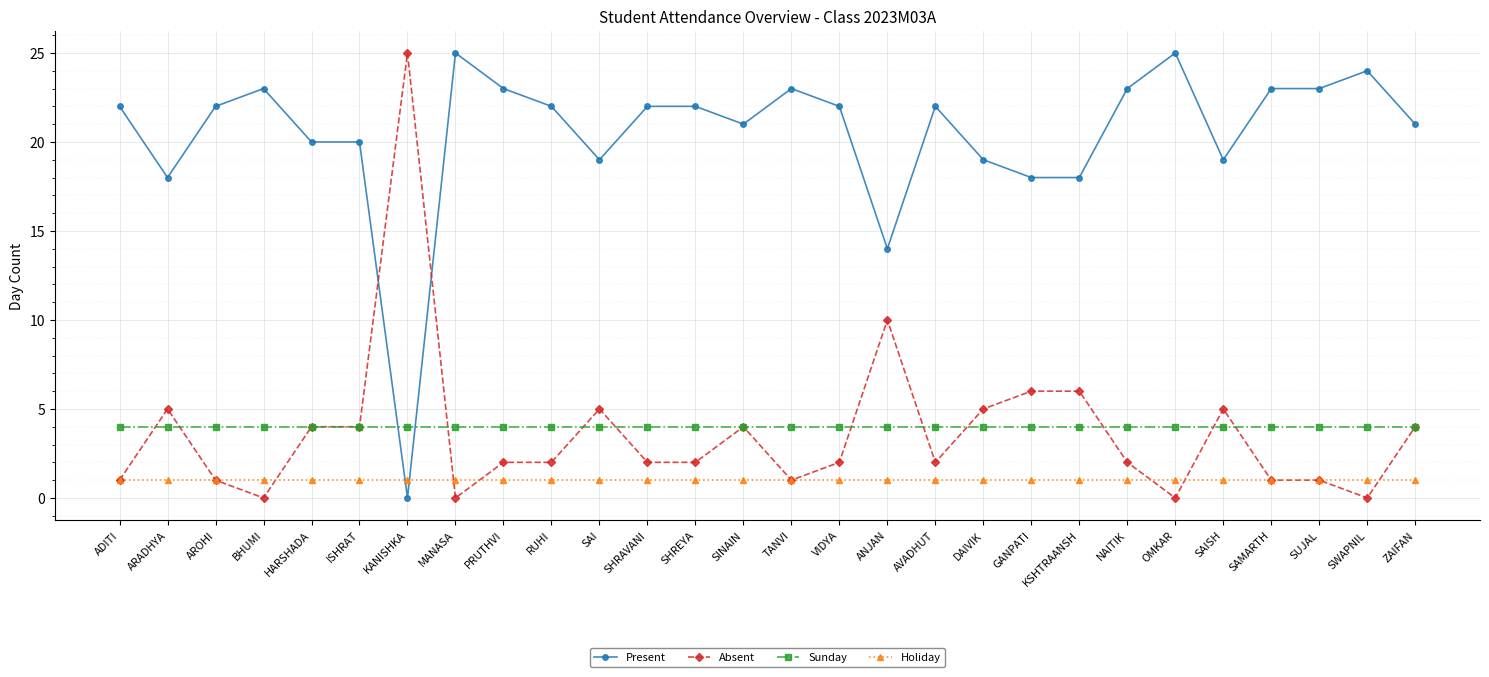

Reading right to left, transcribe all the data shown in this chart.

Present: ZAIFAN=21	SWAPNIL=24	SUJAL=23	SAMARTH=23	SAISH=19	OMKAR=25	NAITIK=23	KSHTRAANSH=18	GANPATI=18	DAIVIK=19	AVADHUT=22	ANJAN=14	VIDYA=22	TANVI=23	SINAIN=21	SHREYA=22	SHRAVANI=22	SAI=19	RUHI=22	PRUTHVI=23	MANASA=25	KANISHKA=0	ISHRAT=20	HARSHADA=20	BHUMI=23	AROHI=22	ARADHYA=18	ADITI=22
Absent: ZAIFAN=4	SWAPNIL=0	SUJAL=1	SAMARTH=1	SAISH=5	OMKAR=0	NAITIK=2	KSHTRAANSH=6	GANPATI=6	DAIVIK=5	AVADHUT=2	ANJAN=10	VIDYA=2	TANVI=1	SINAIN=4	SHREYA=2	SHRAVANI=2	SAI=5	RUHI=2	PRUTHVI=2	MANASA=0	KANISHKA=25	ISHRAT=4	HARSHADA=4	BHUMI=0	AROHI=1	ARADHYA=5	ADITI=1
Sunday: ZAIFAN=4	SWAPNIL=4	SUJAL=4	SAMARTH=4	SAISH=4	OMKAR=4	NAITIK=4	KSHTRAANSH=4	GANPATI=4	DAIVIK=4	AVADHUT=4	ANJAN=4	VIDYA=4	TANVI=4	SINAIN=4	SHREYA=4	SHRAVANI=4	SAI=4	RUHI=4	PRUTHVI=4	MANASA=4	KANISHKA=4	ISHRAT=4	HARSHADA=4	BHUMI=4	AROHI=4	ARADHYA=4	ADITI=4
Holiday: ZAIFAN=1	SWAPNIL=1	SUJAL=1	SAMARTH=1	SAISH=1	OMKAR=1	NAITIK=1	KSHTRAANSH=1	GANPATI=1	DAIVIK=1	AVADHUT=1	ANJAN=1	VIDYA=1	TANVI=1	SINAIN=1	SHREYA=1	SHRAVANI=1	SAI=1	RUHI=1	PRUTHVI=1	MANASA=1	KANISHKA=1	ISHRAT=1	HARSHADA=1	BHUMI=1	AROHI=1	ARADHYA=1	ADITI=1